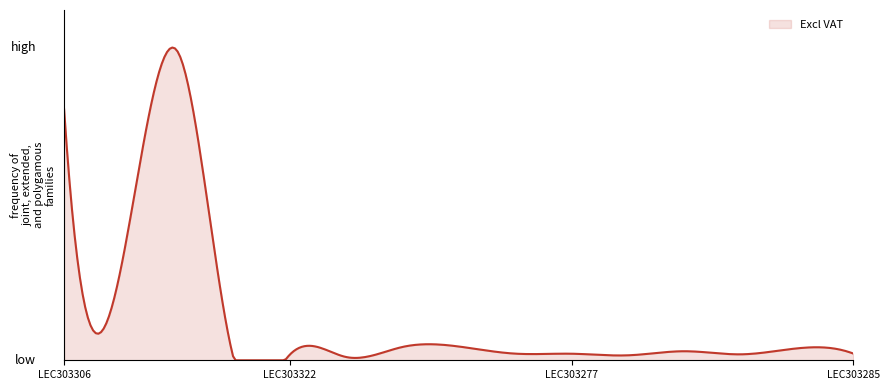

What is the label of the 9th point from the right?

LEC303295